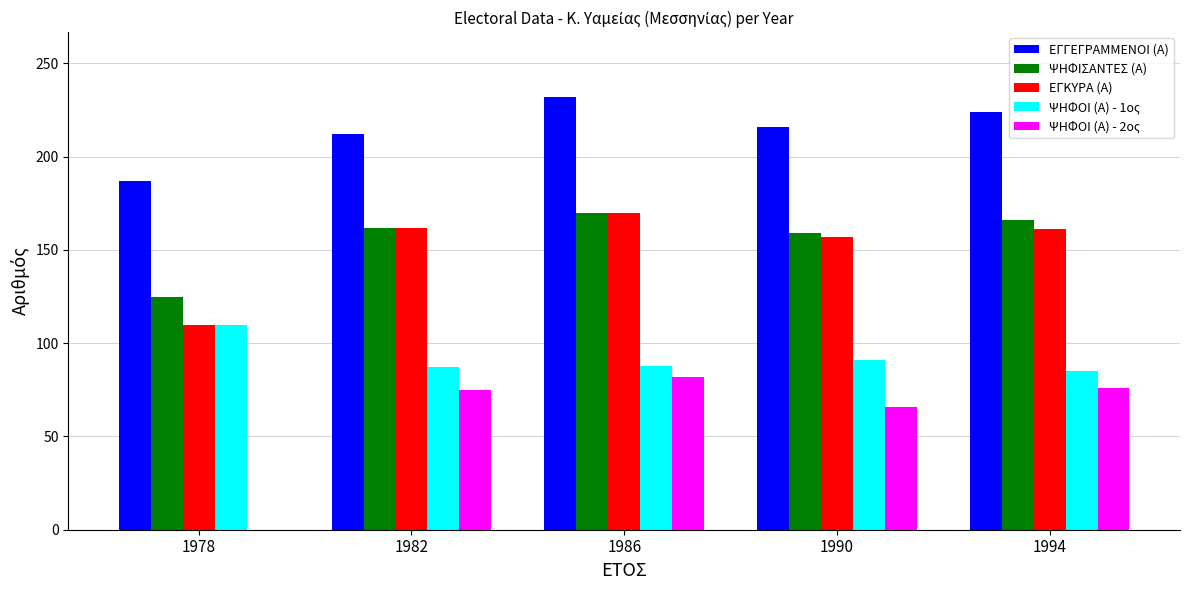

Which label corresponds to the largest value in the chart?

1986